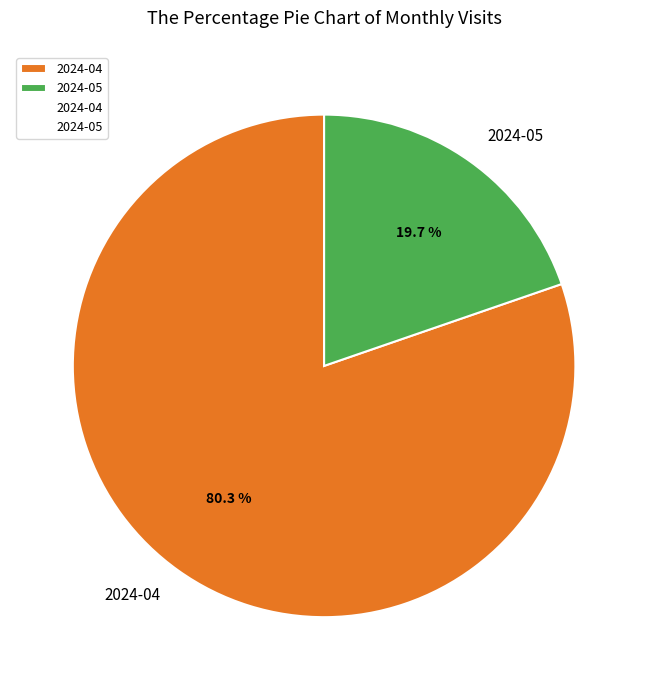

How many slices are in this pie chart?

2